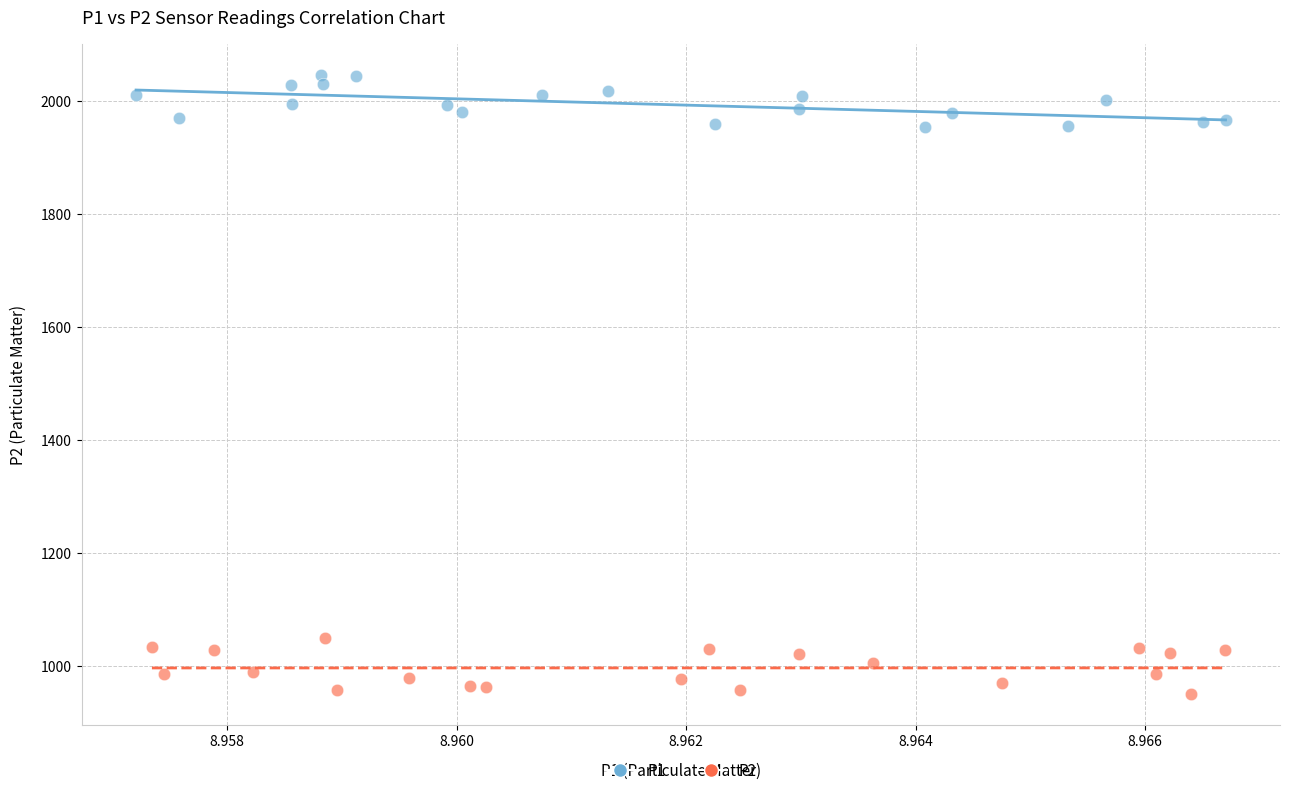

Which series reaches the minimum Y coordinate?

P2